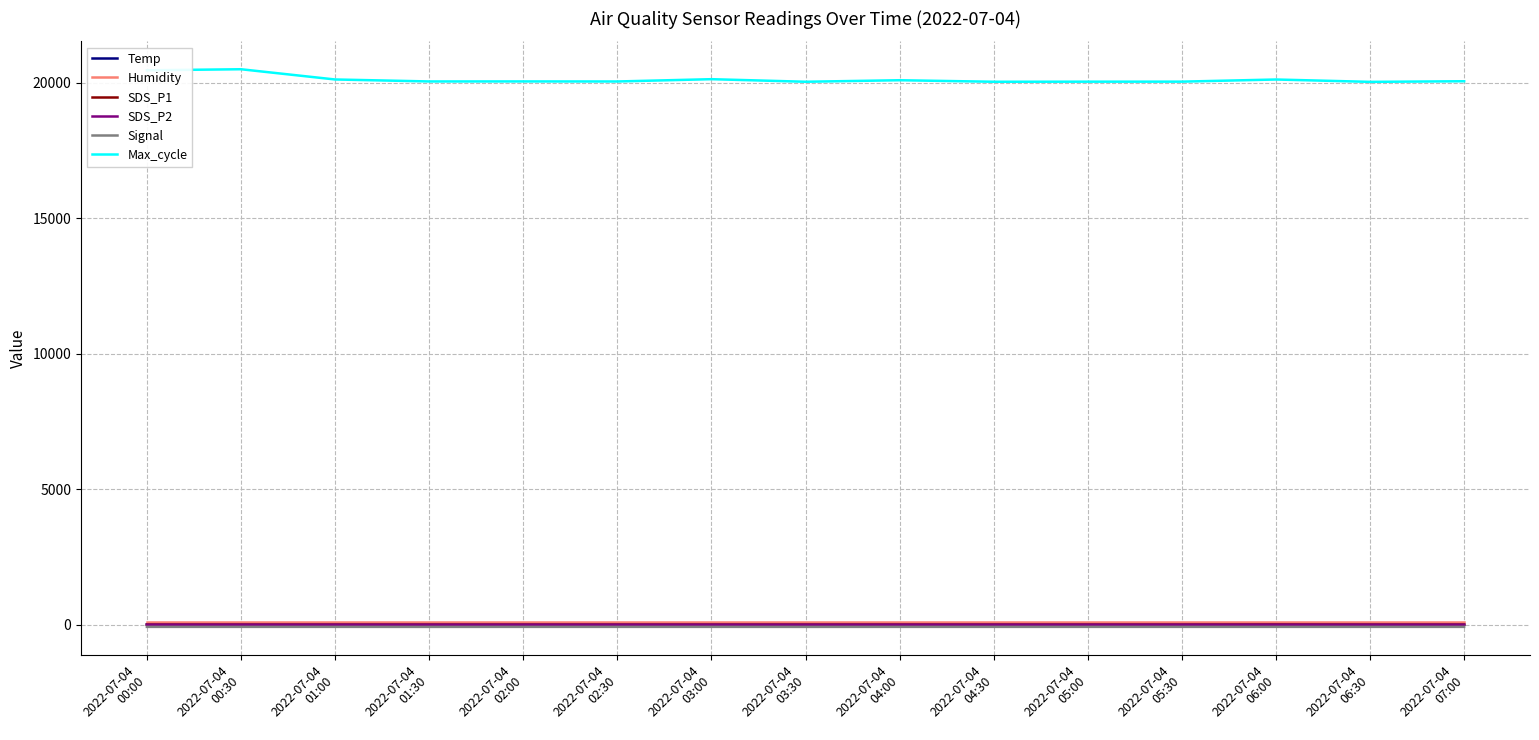

What is the total value across all series at 2022-07-04
05:30?

20080.4